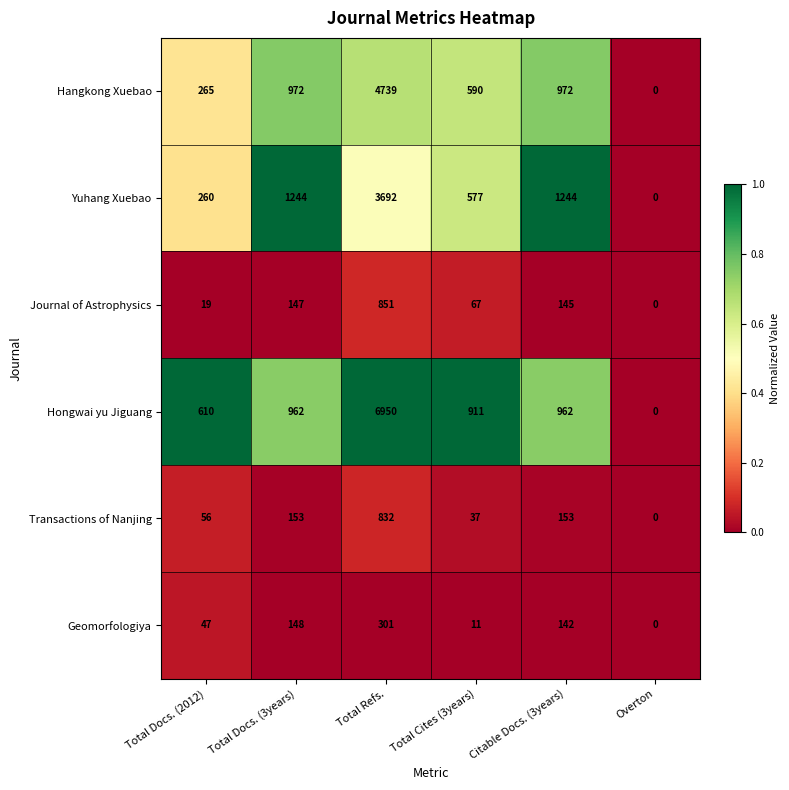

What is the difference between the highest and lowest values at Total Docs. (2012)?

591